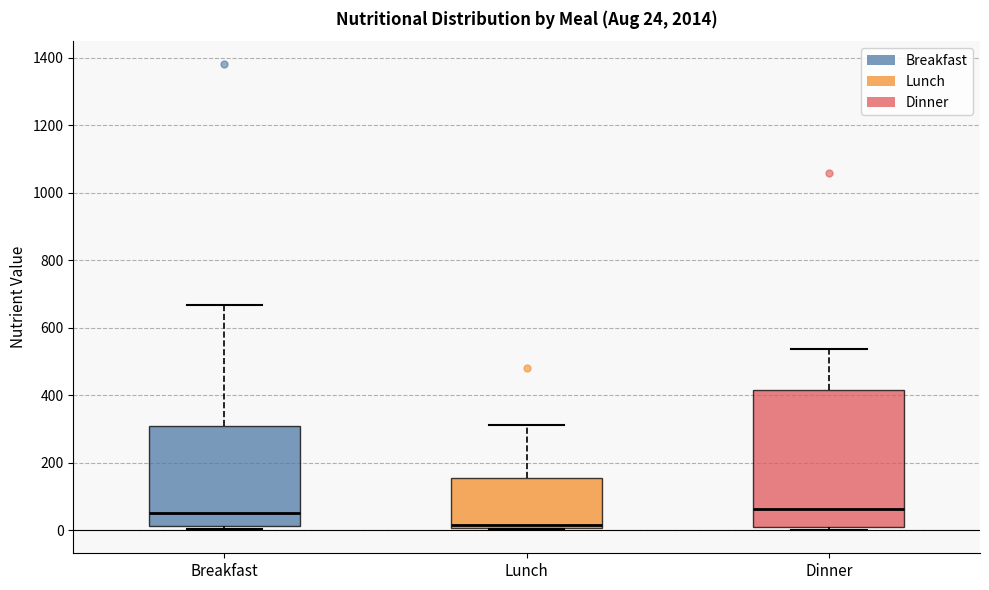

Comparing the boxes themselves (not the whiskers), which one is the tallest?

Dinner